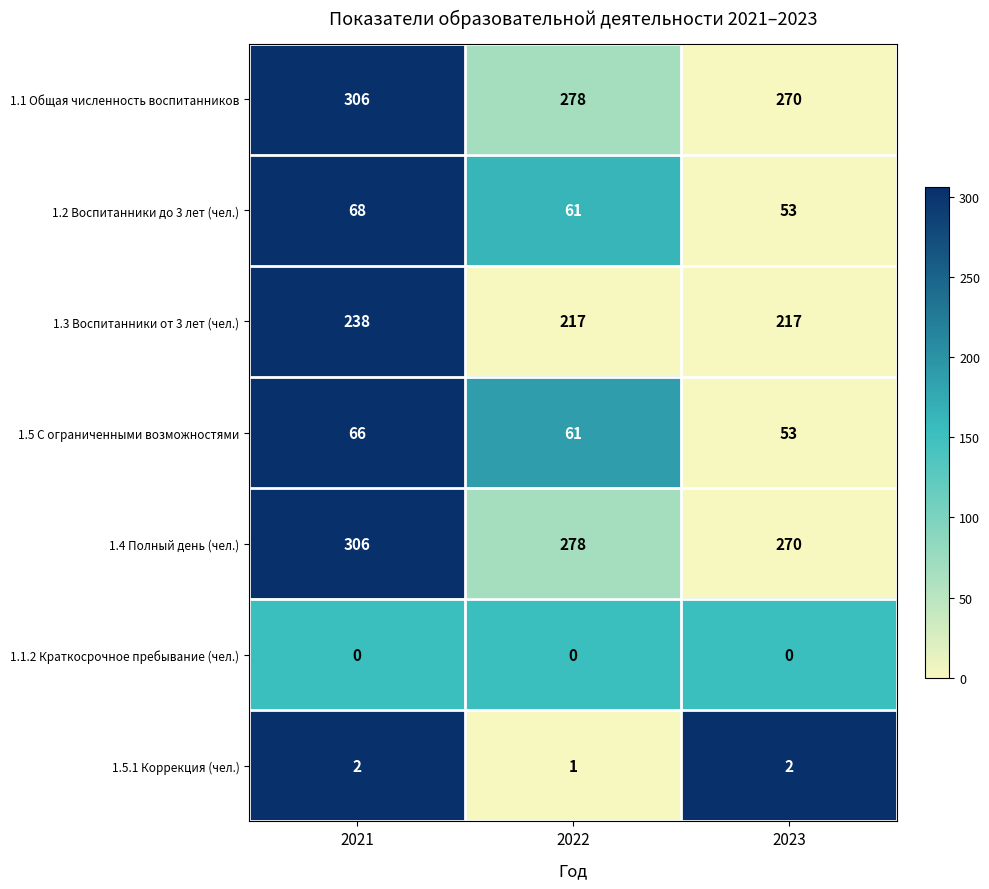

What is the spread (max minus min) of values at 2023?

270